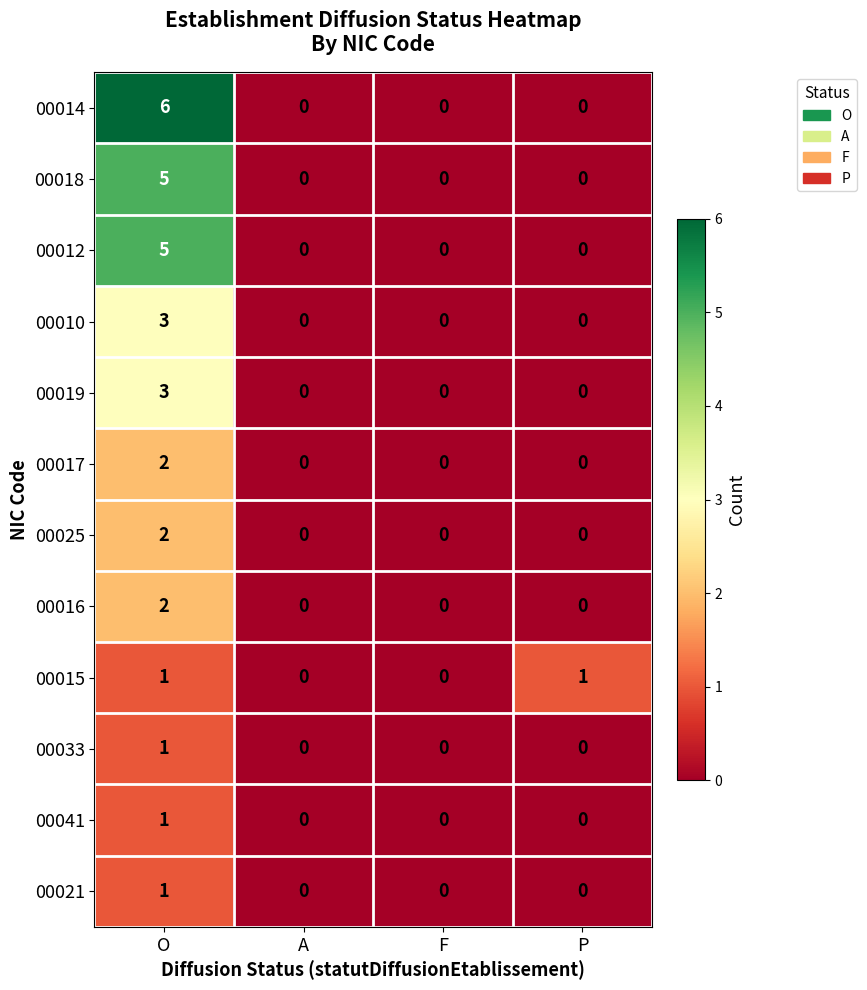

Which series changed the most between O and P?

00014